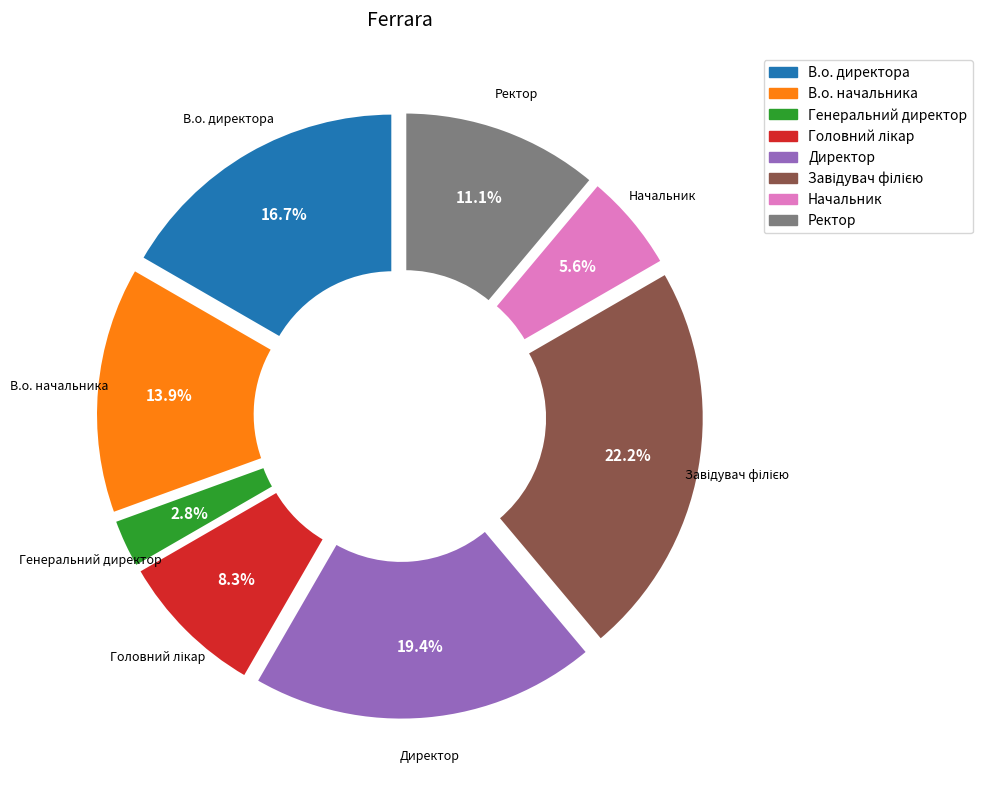

Is it true that Начальник is 6% of the pie?

True